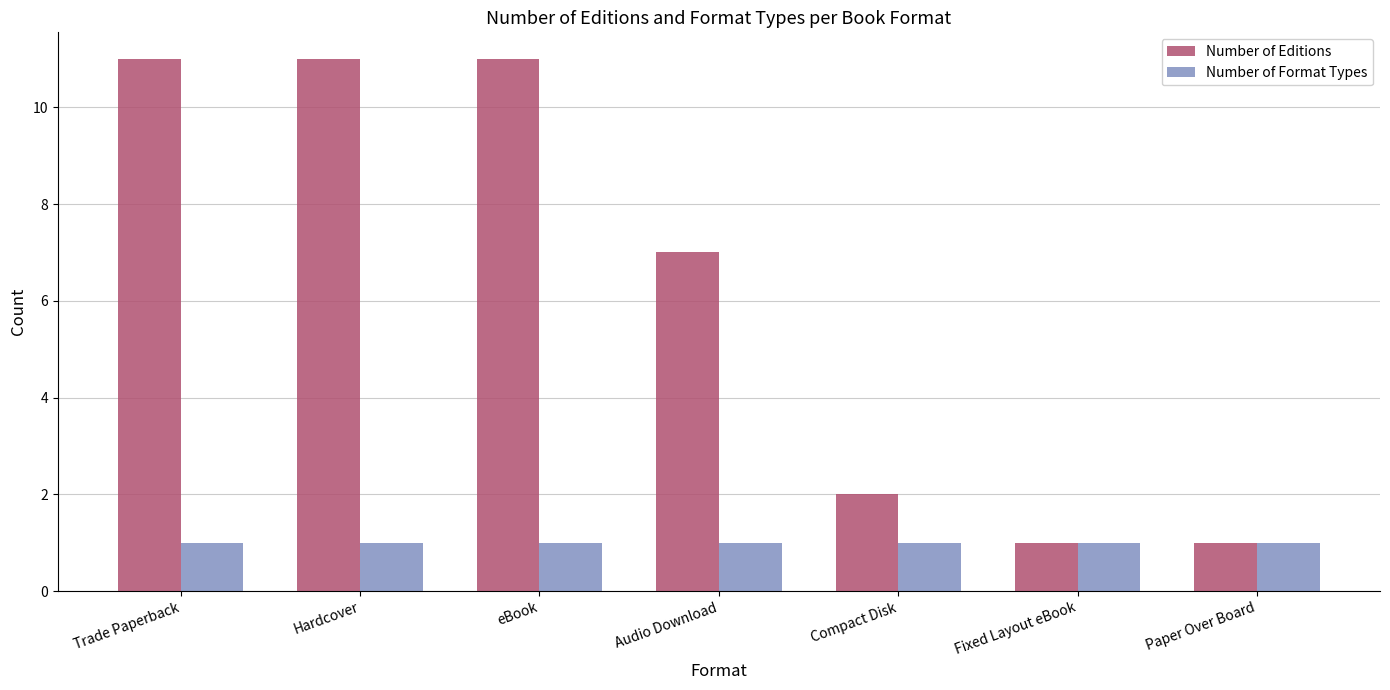

What is the maximum value shown in the chart?

11